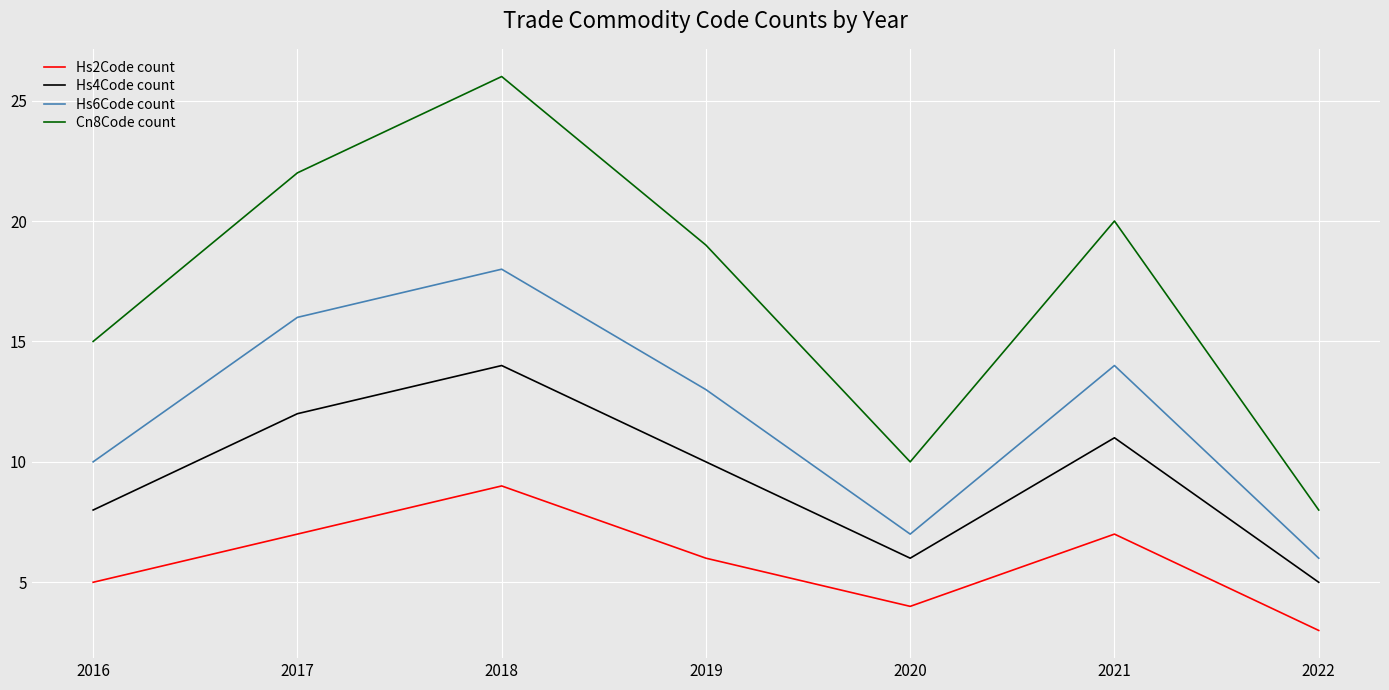

How many interior local valleys does the Cn8Code count series have?

1